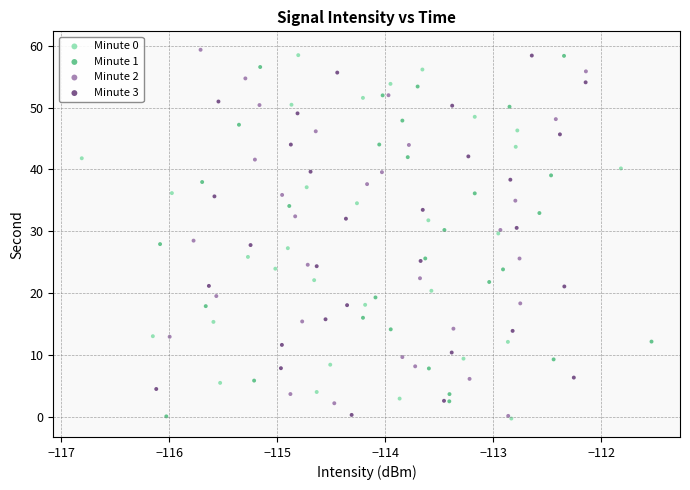

Which series has the largest Y range (max minus min)?

Minute 2